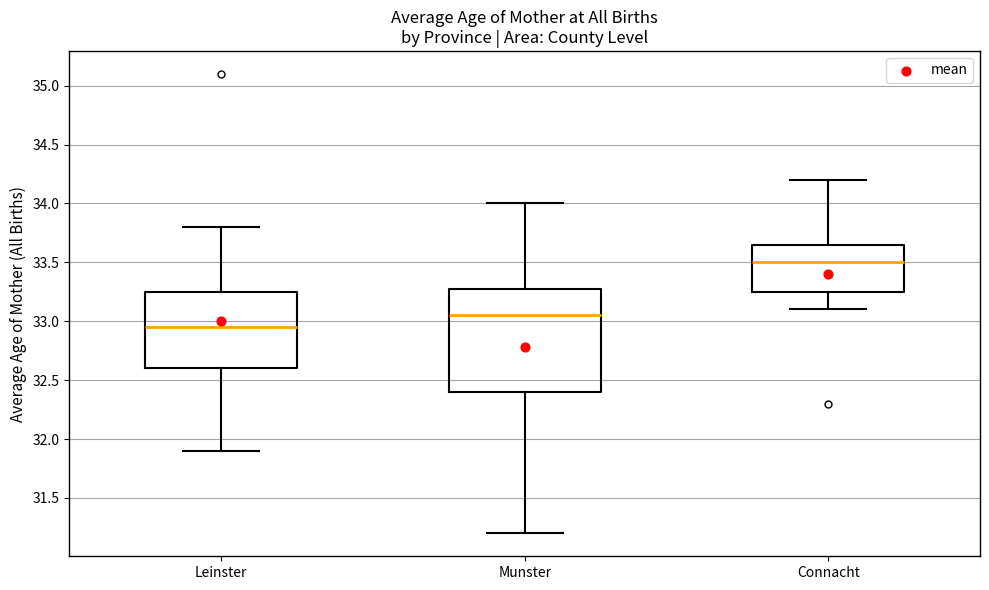

Reading left to right, read every box against the y-axis: the position of its median line, the range the box covers, and the ends of its whiskers. The values are not printed on the chart, so give them approximately, as read against the axis.

Leinster: median 32.95, box 32.60 to 33.25, whiskers 31.90 to 33.80
Munster: median 33.05, box 32.40 to 33.30, whiskers 31.20 to 34.00
Connacht: median 33.50, box 33.25 to 33.65, whiskers 33.10 to 34.20